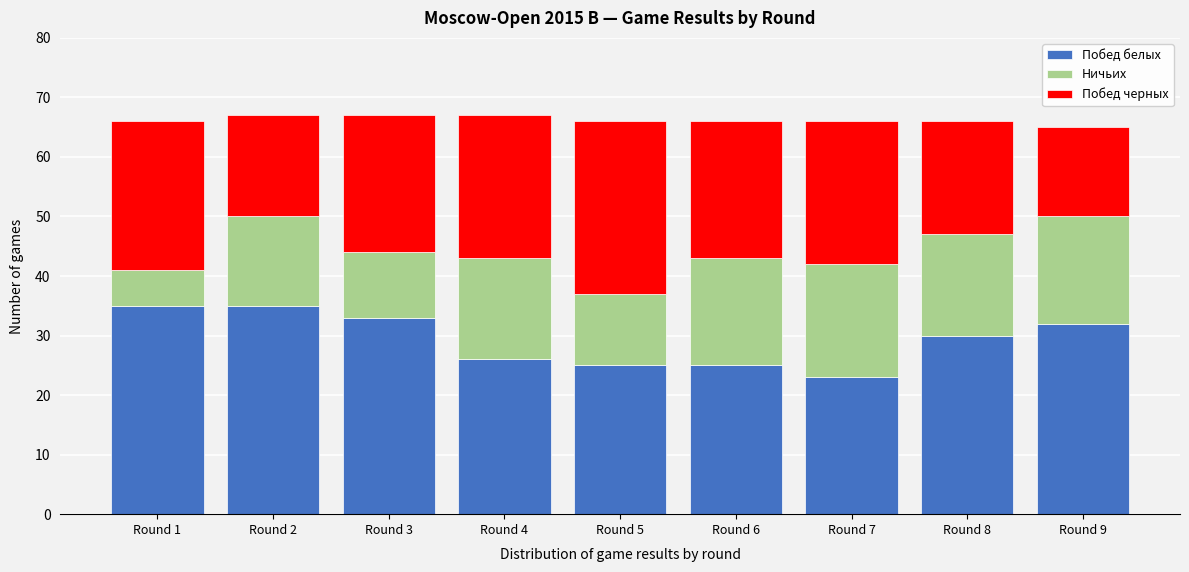

Reading left to right, what are the values for Побед белых?

Round 1=35	Round 2=35	Round 3=33	Round 4=26	Round 5=25	Round 6=25	Round 7=23	Round 8=30	Round 9=32